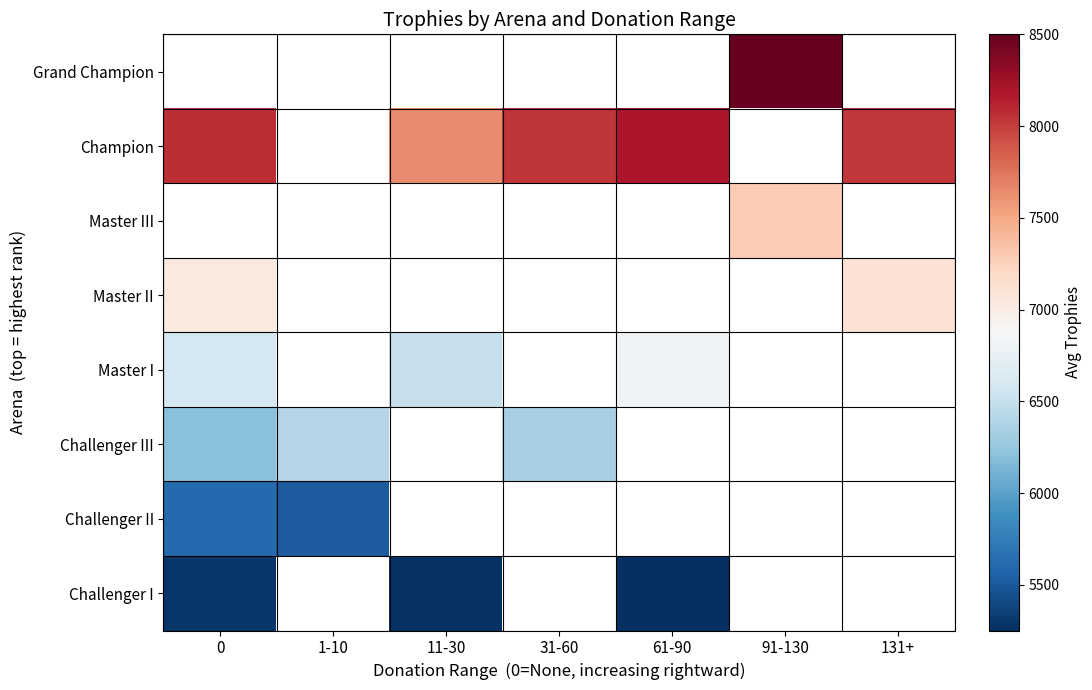

Is the value of Master III at 61-90 greater than the value of Grand Champion at 31-60?

No